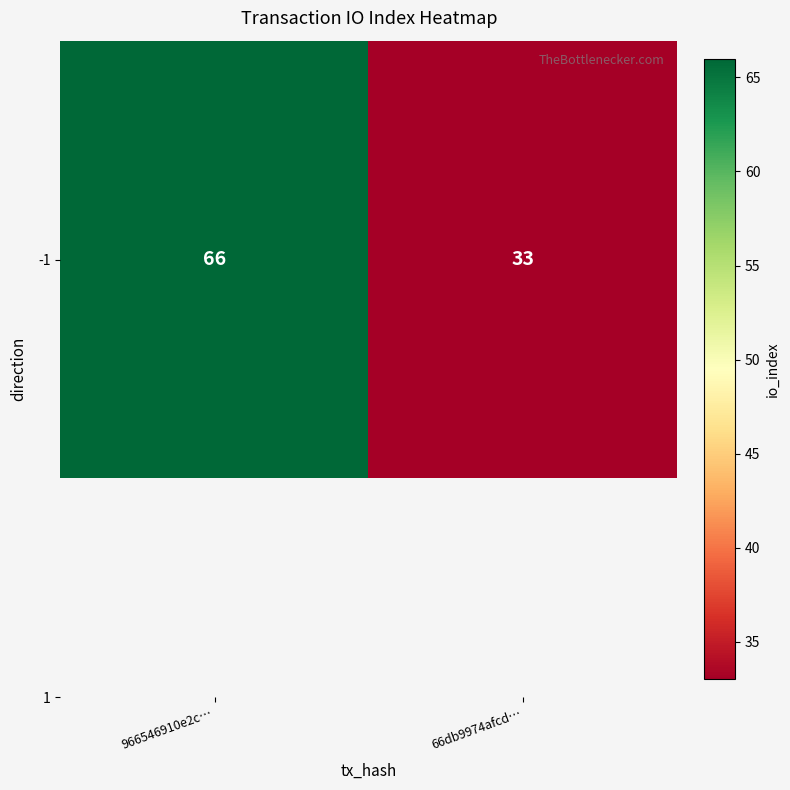

What is the sum of the values at 966546910e2c… and 66db9974afcd…?

99